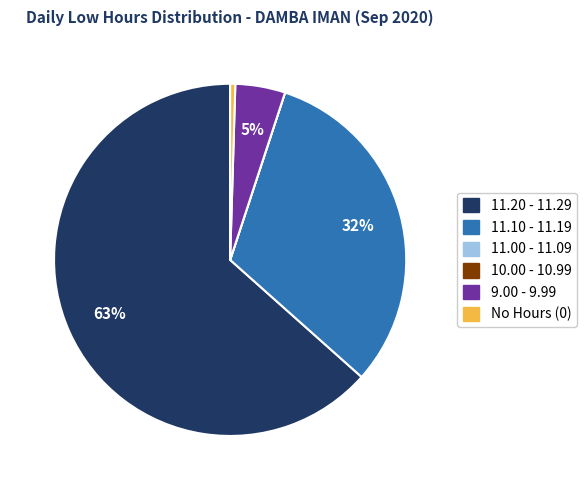

Is there a majority slice in this chart?

Yes